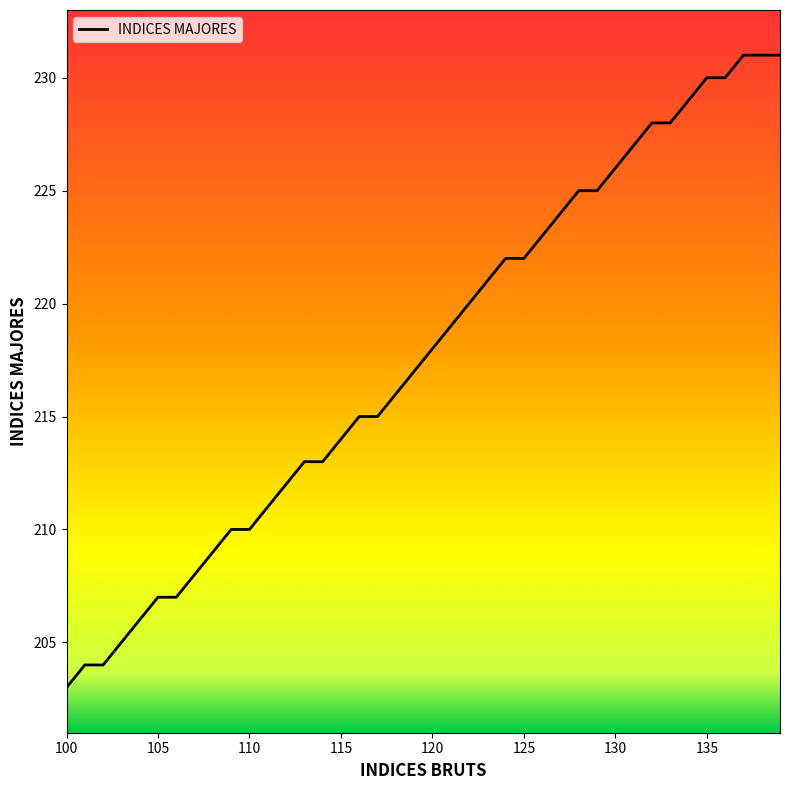

What is the maximum value shown in the chart?

231